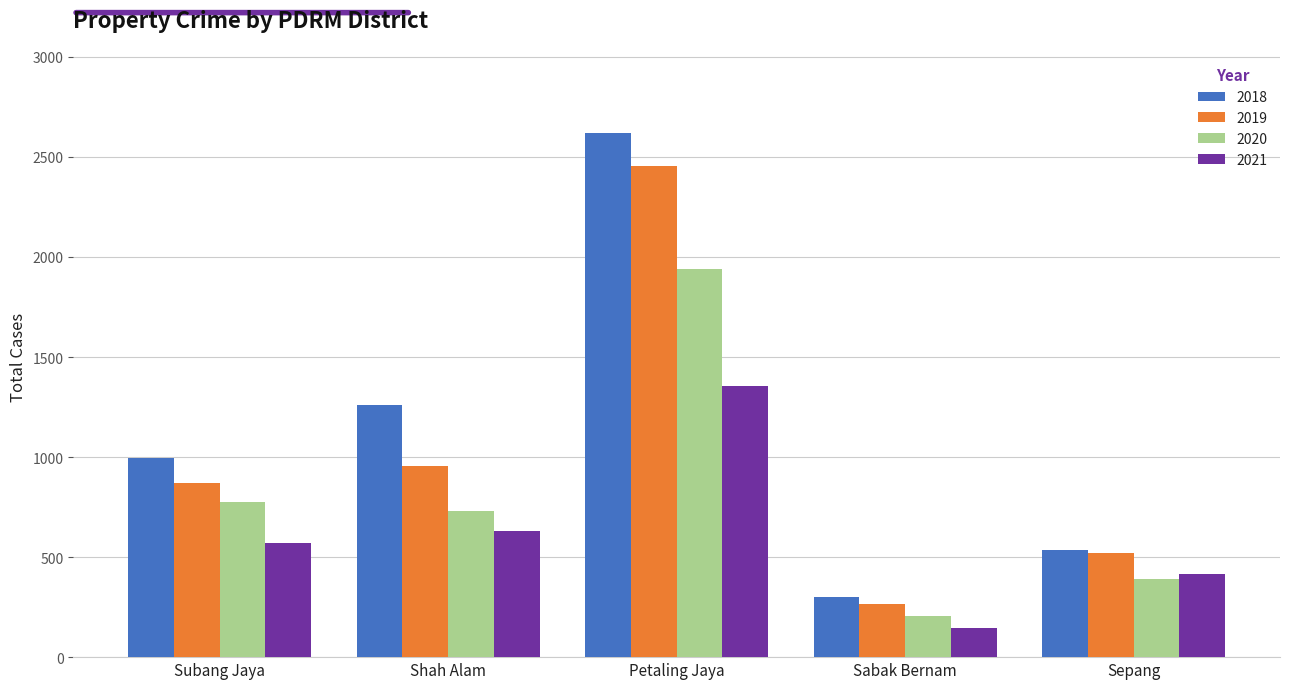

List the series in order of their peak value, highest first.

2018, 2019, 2020, 2021